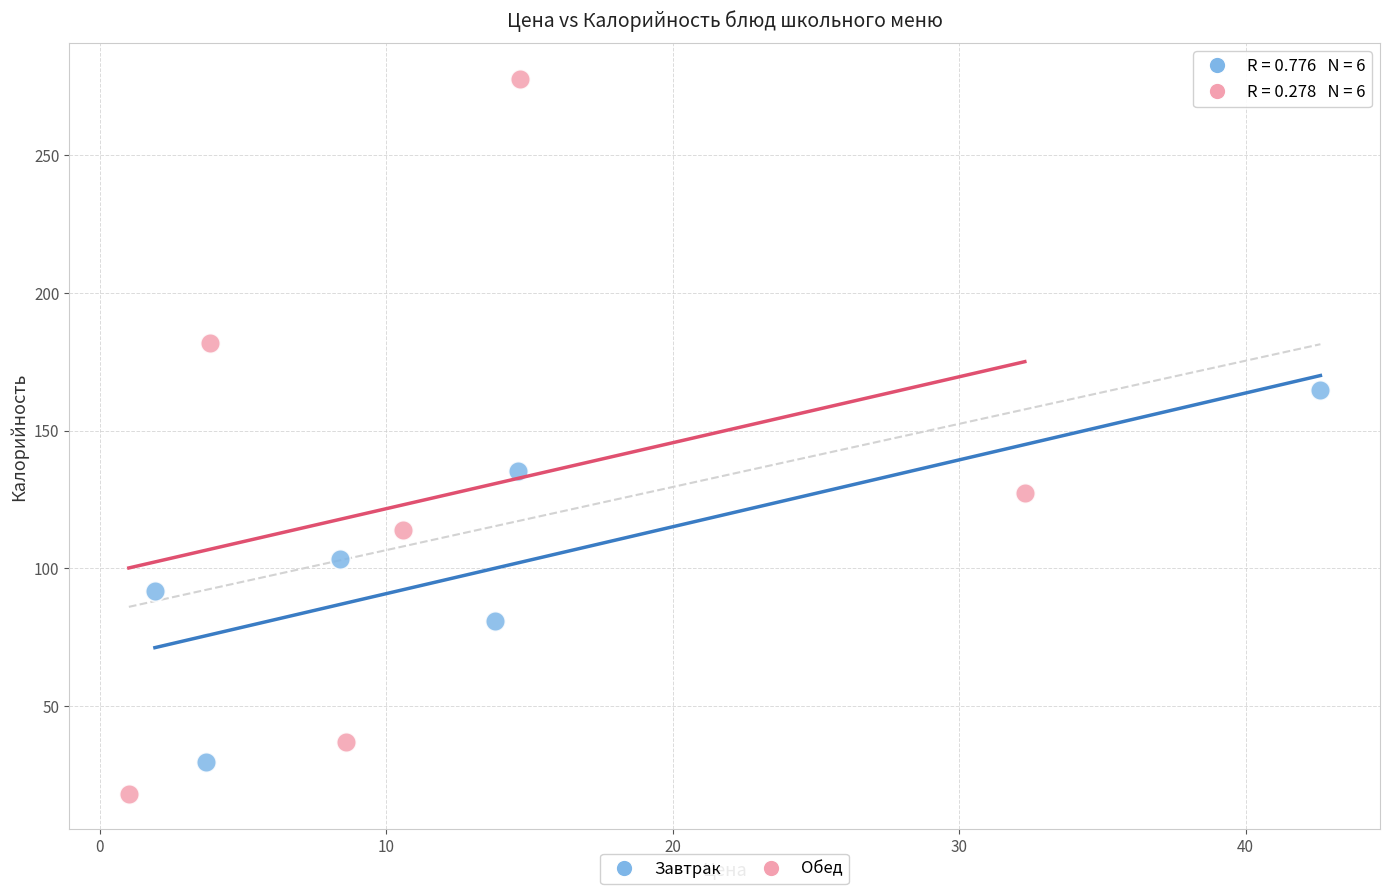

Which series contains the highest Y value?

Обед